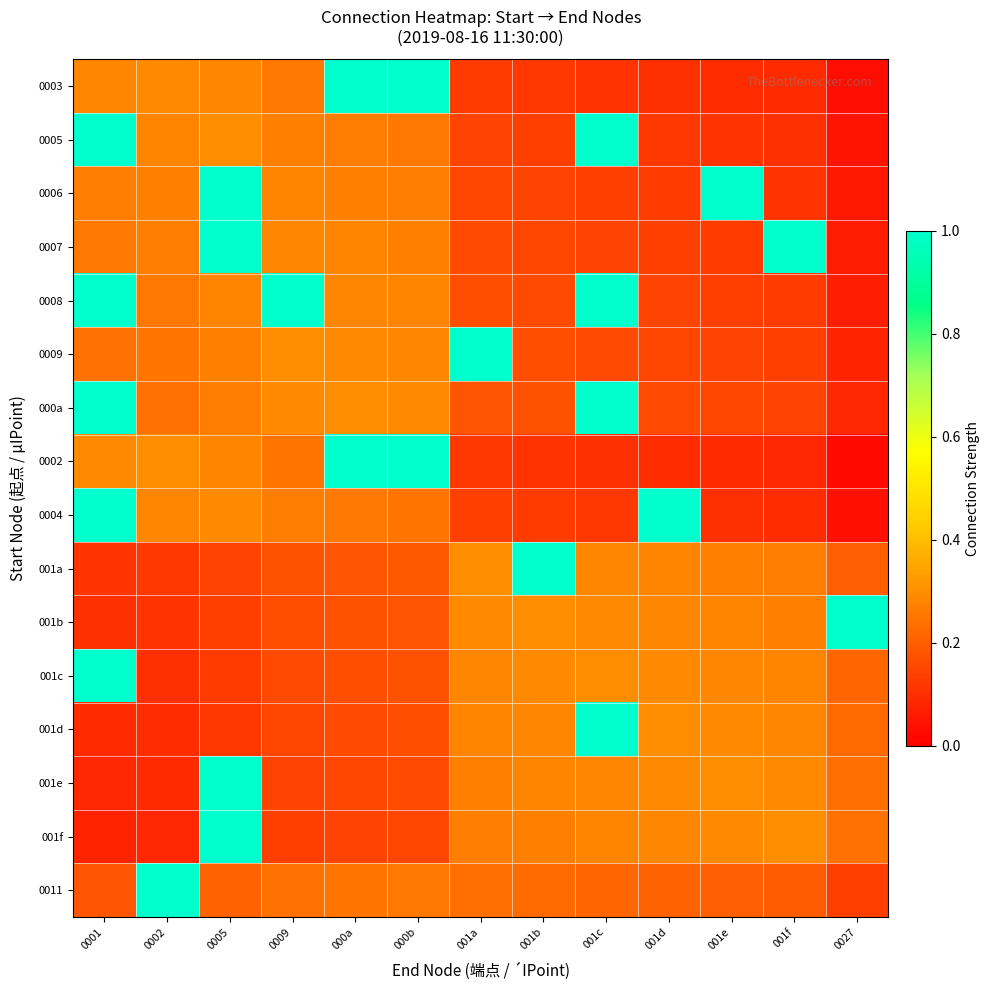

At which category is the sum across all series the highest?

0001